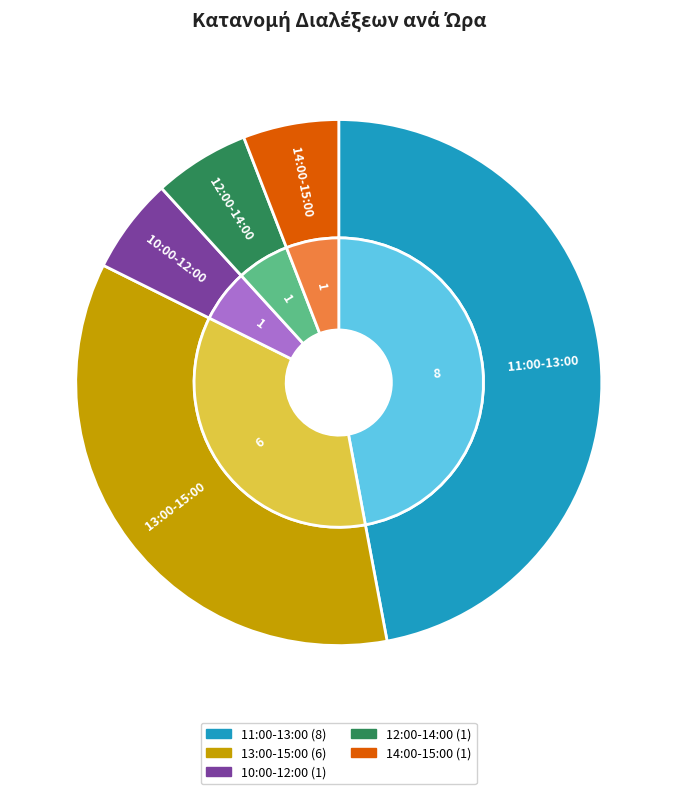

To the nearest percent, what is the difference between the largest and smallest slice percentages?

41%